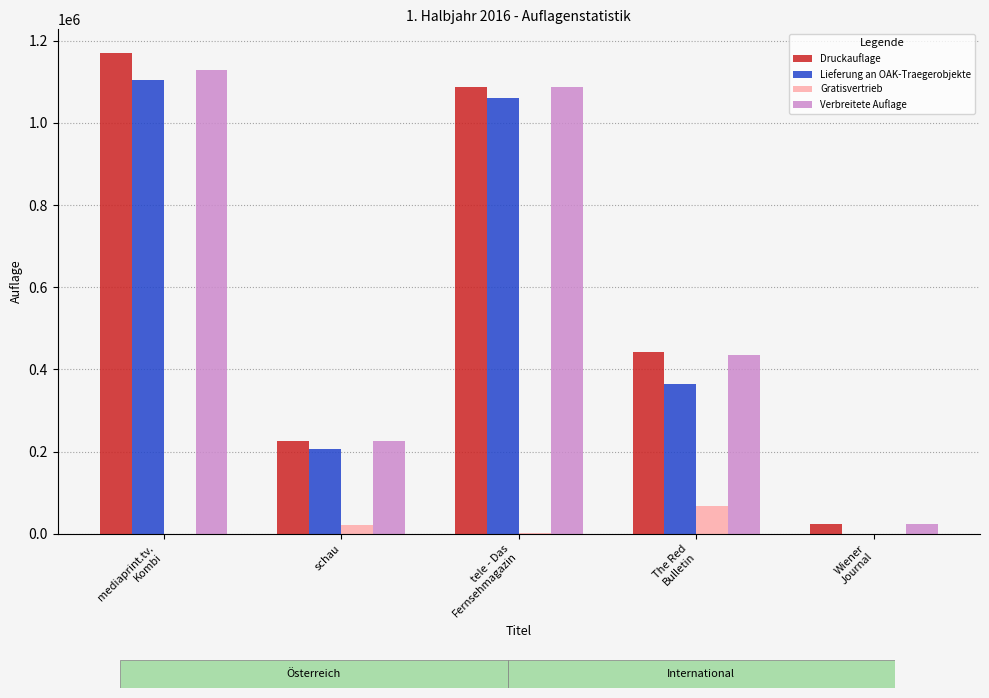

The Lieferung an OAK-Traegerobjekte series shows 285452 at schau. True or false?

False